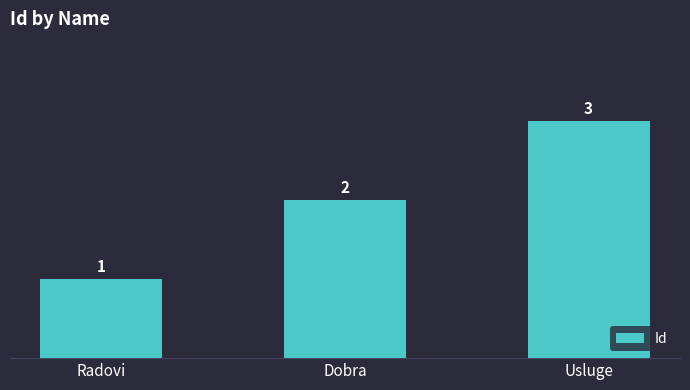

At which category does the chart reach its minimum across all series?

Radovi